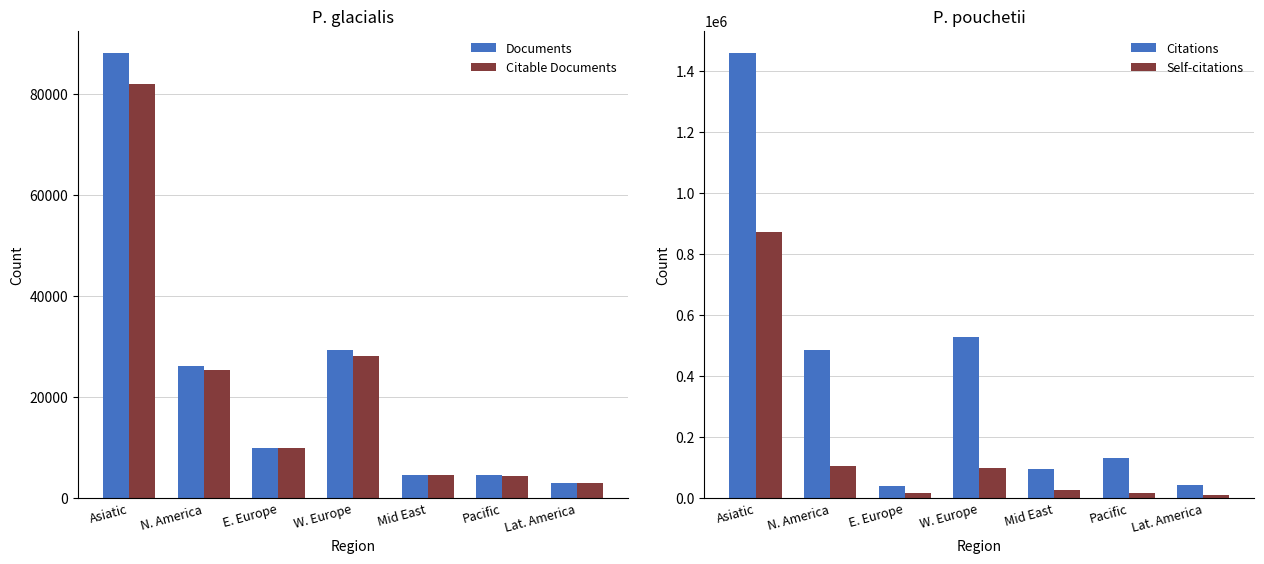

What is the value of the Citations bar at the 6th from the left?

131634